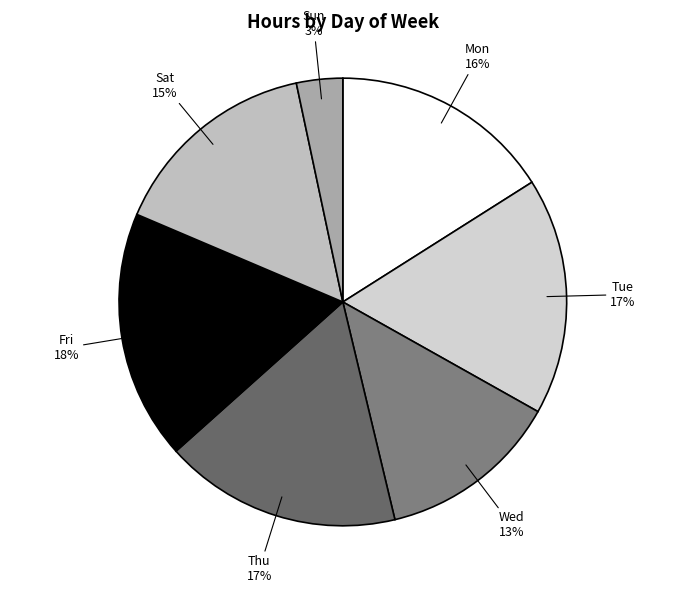

Count the number of slices in the pie.

7